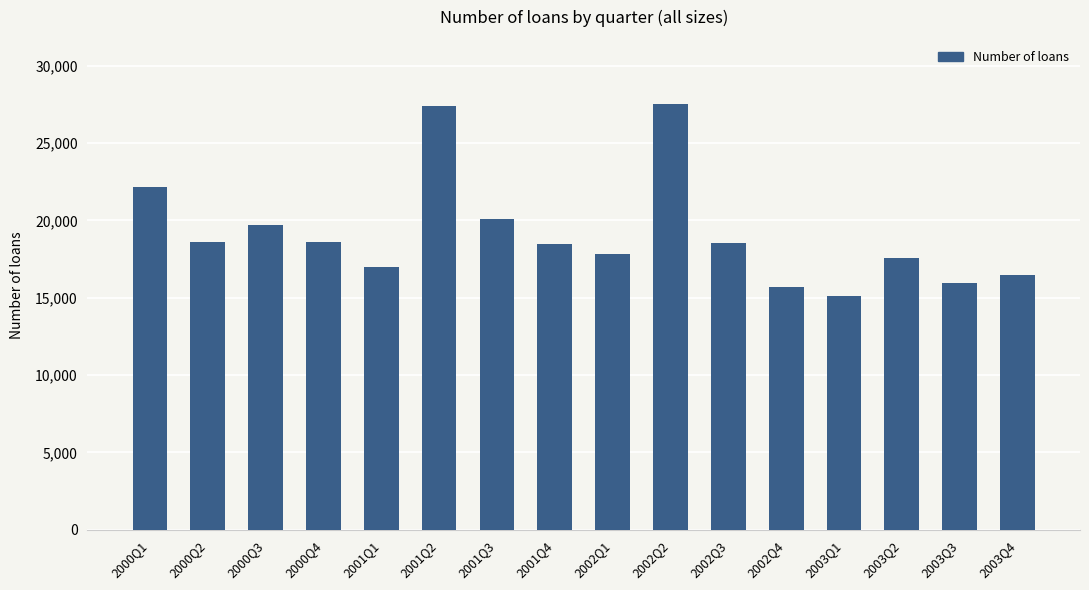

What is the label of the 16th bar from the right?

2000Q1